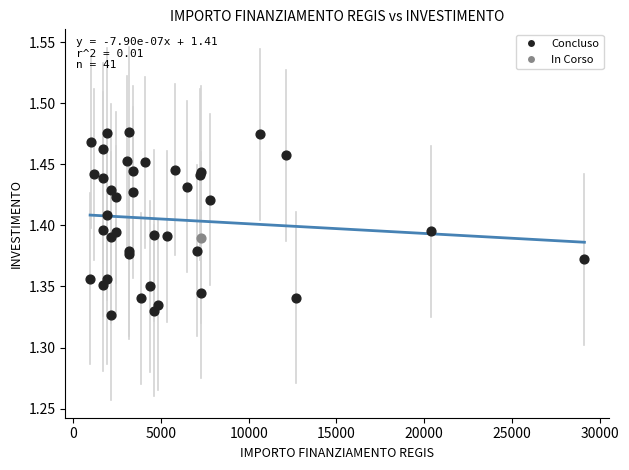

What are all the series names shown in the legend?

Concluso, In Corso